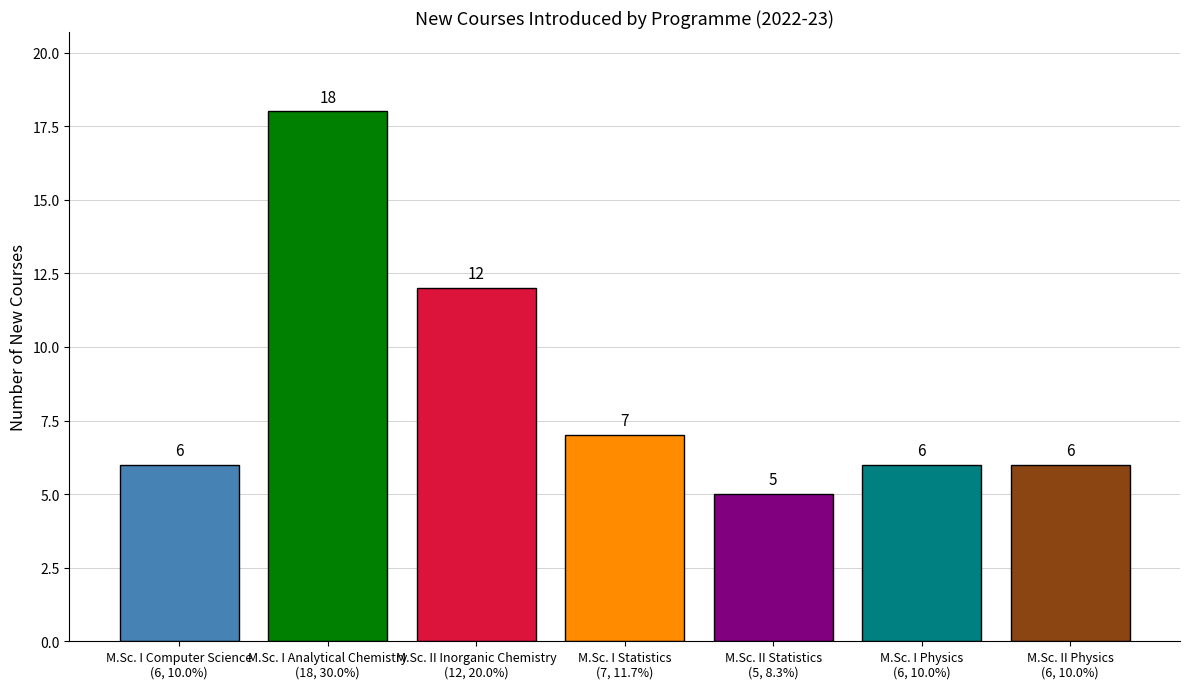

How many bars are there in total?

7